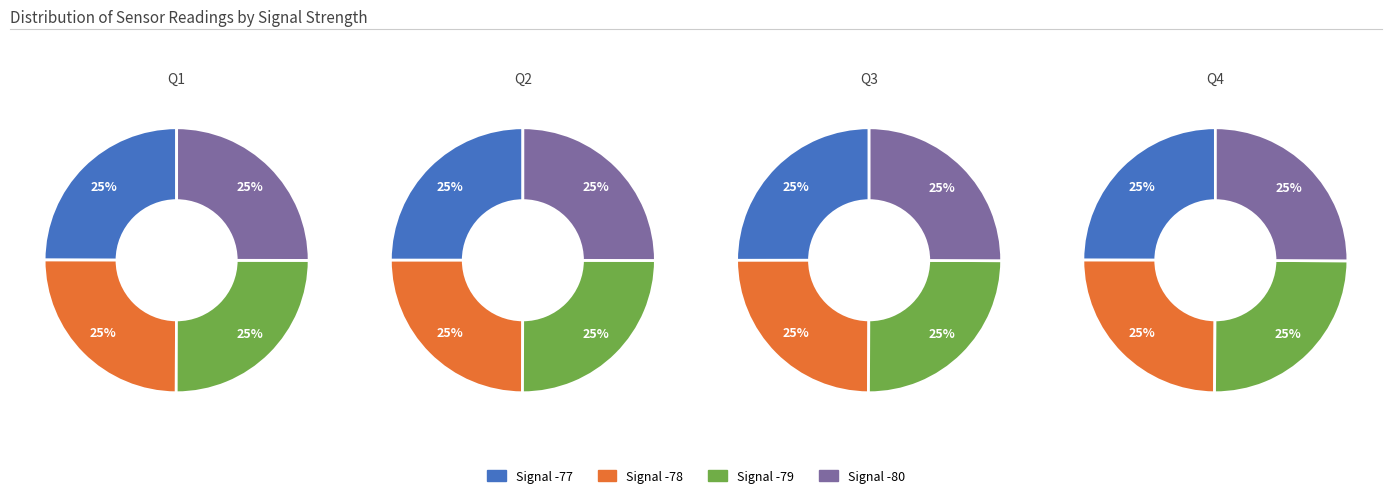

To the nearest percent, what is the average slice percentage?

25%